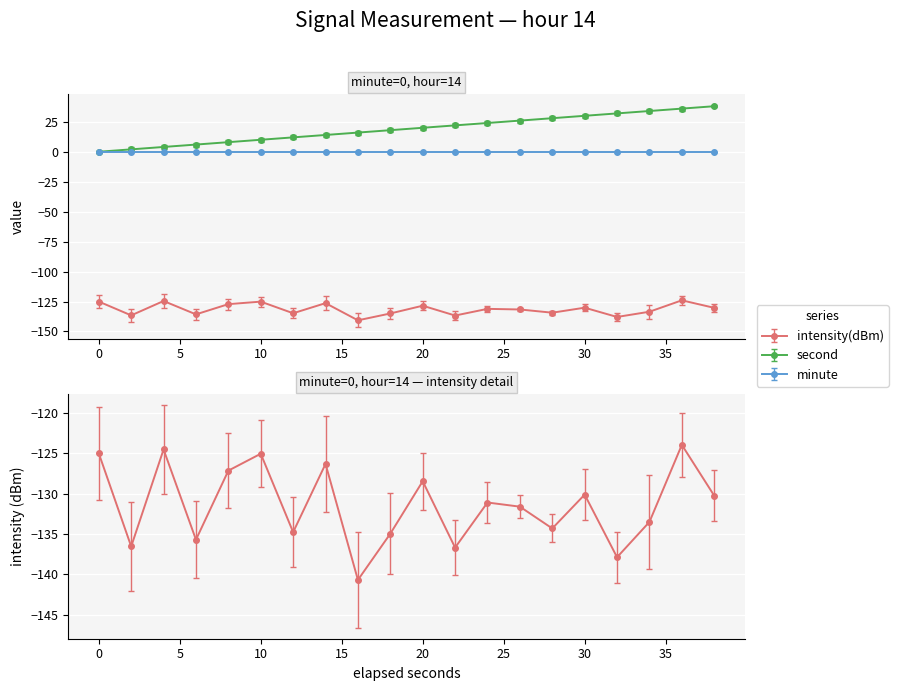

True or false: second and intensity(dBm) intersect in this chart.

False